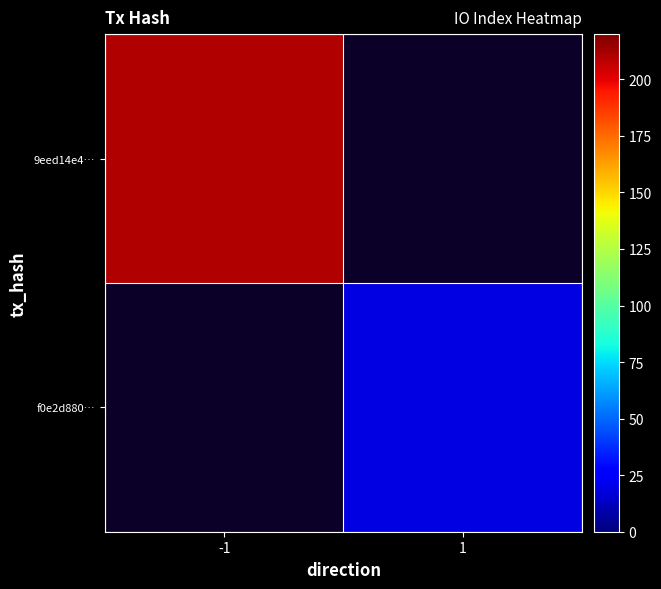

At which label is 9eed14e4… closest to 210?

-1